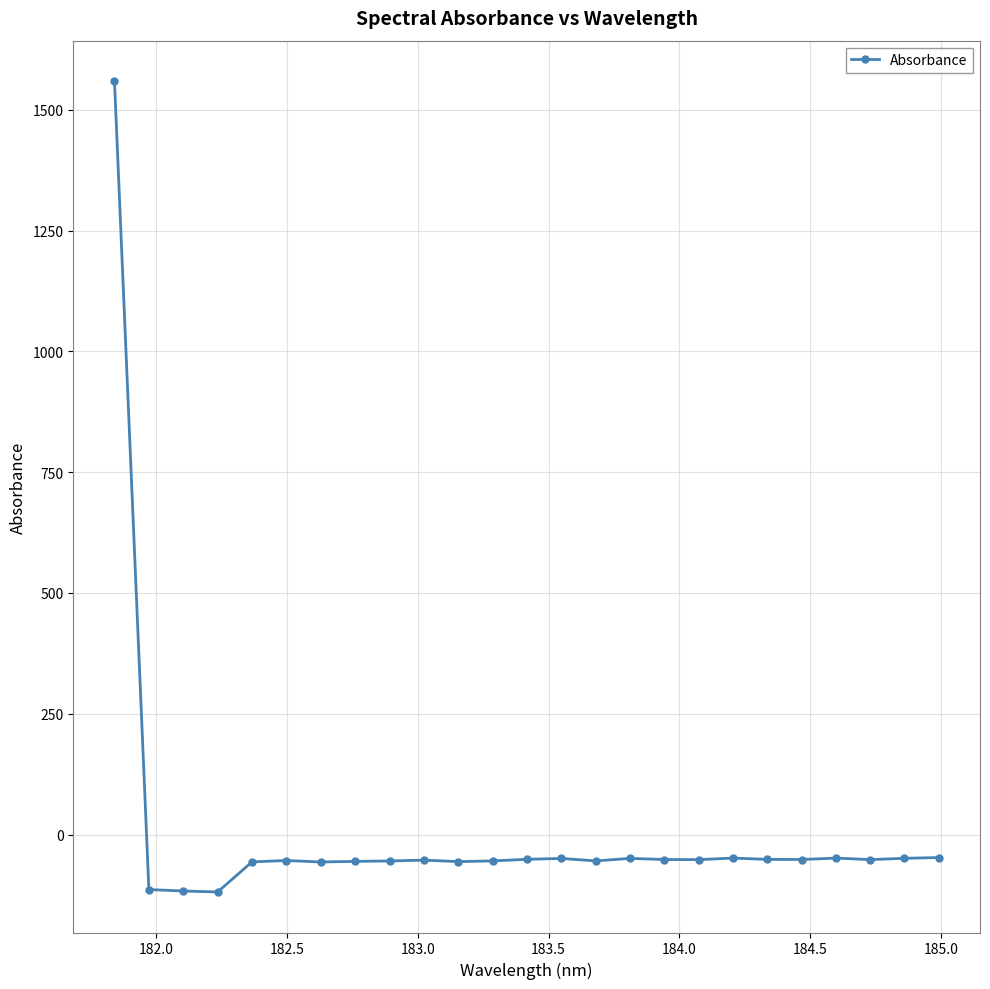

What is the maximum value shown in the chart?

1559.2